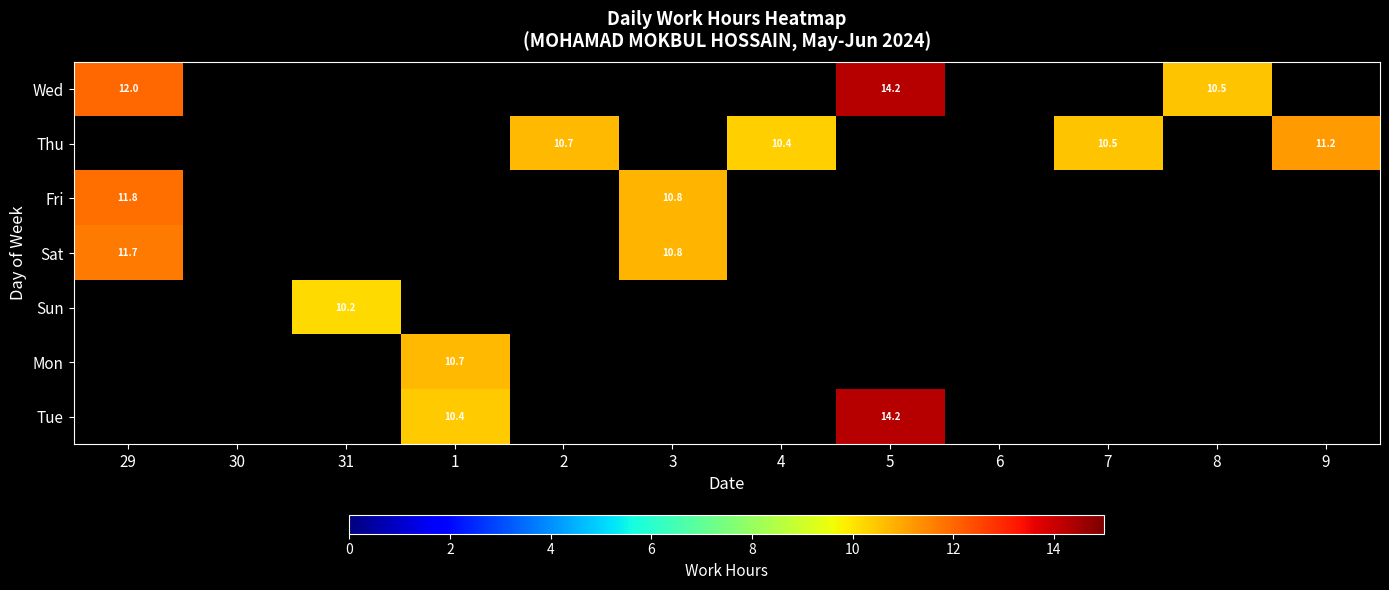

At which category is the sum across all series the highest?

29